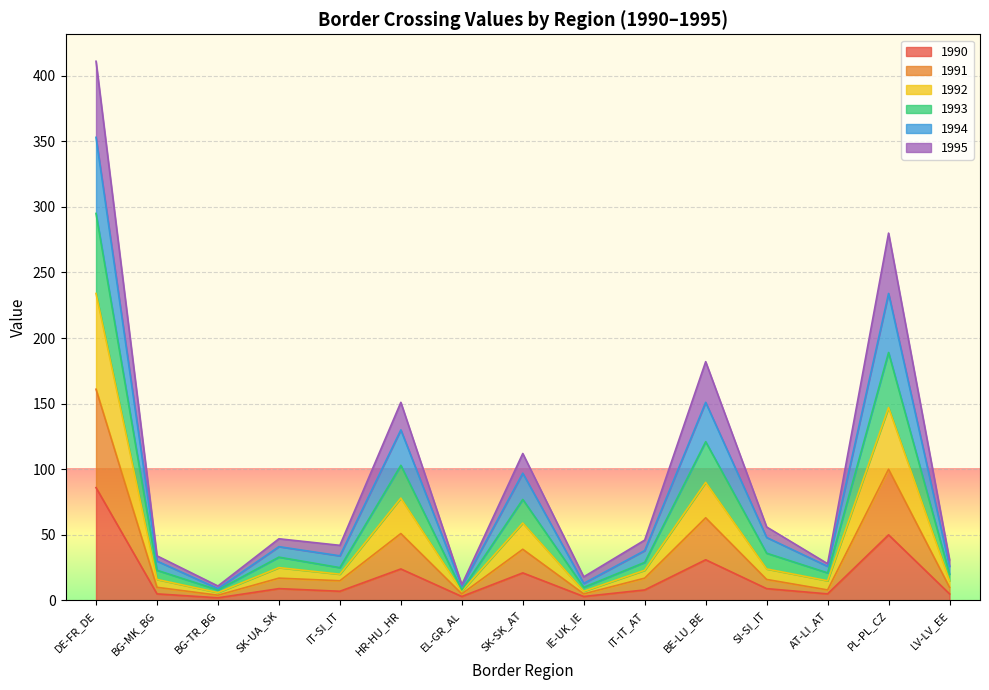

What position from the left is EL-GR_AL?

7